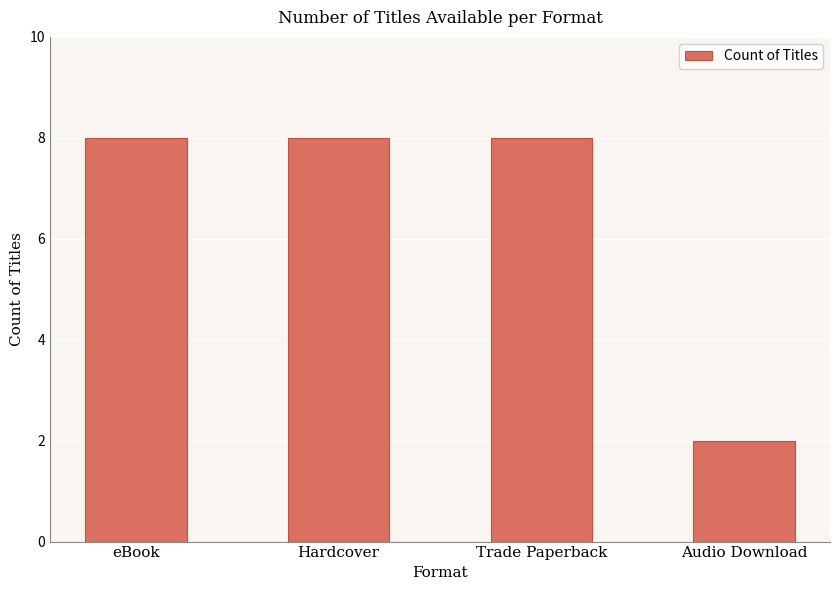

What is the difference between the values at Audio Download and Trade Paperback?

6